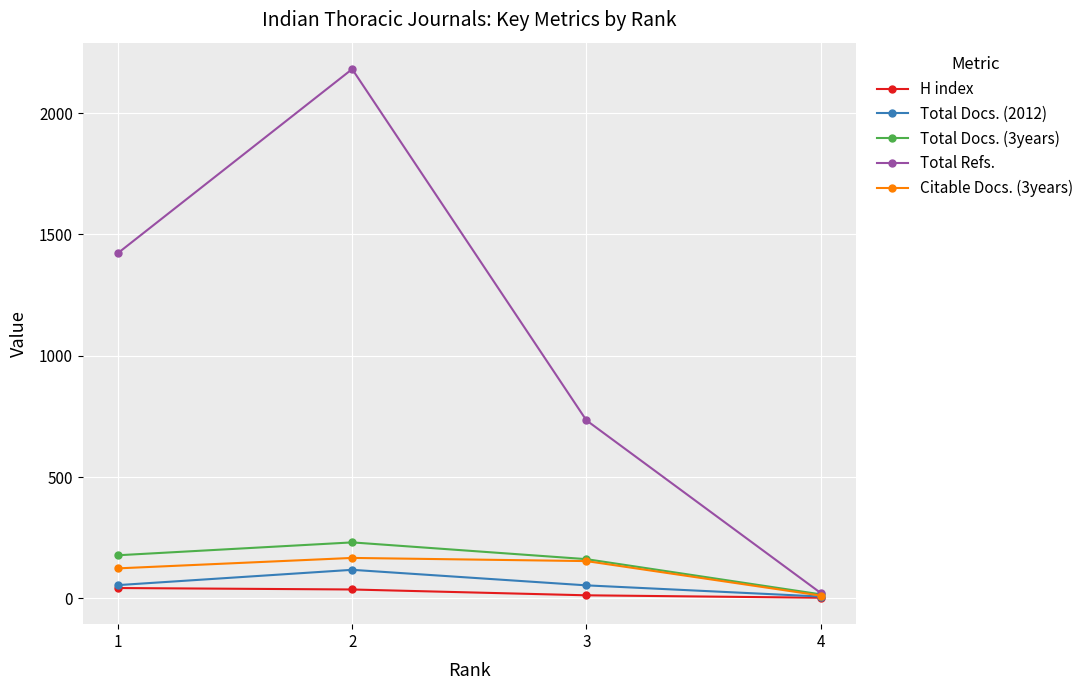

What is the value of the Total Refs. point at the 1st from the left?

1423